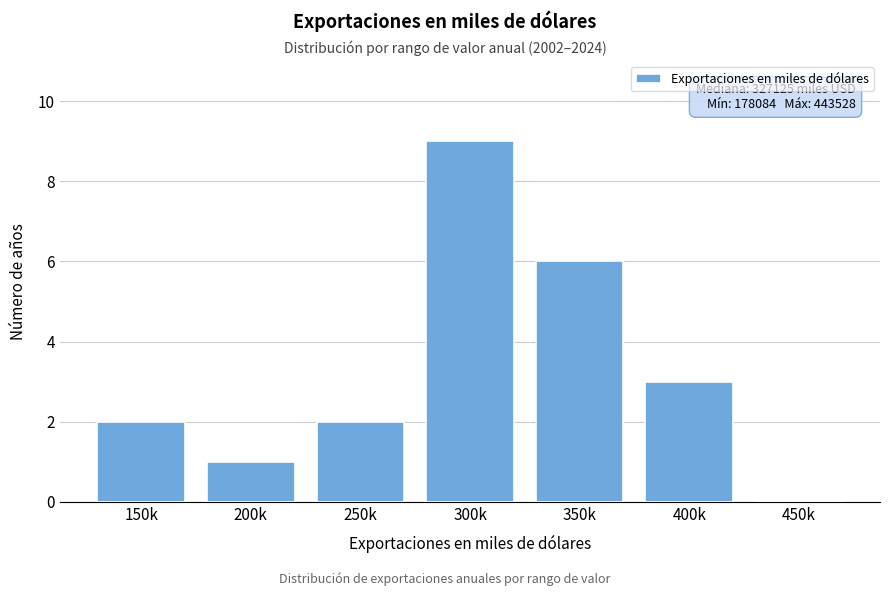

Reading right to left, transcribe all the data shown in this chart.

450k=0	400k=3	350k=6	300k=9	250k=2	200k=1	150k=2